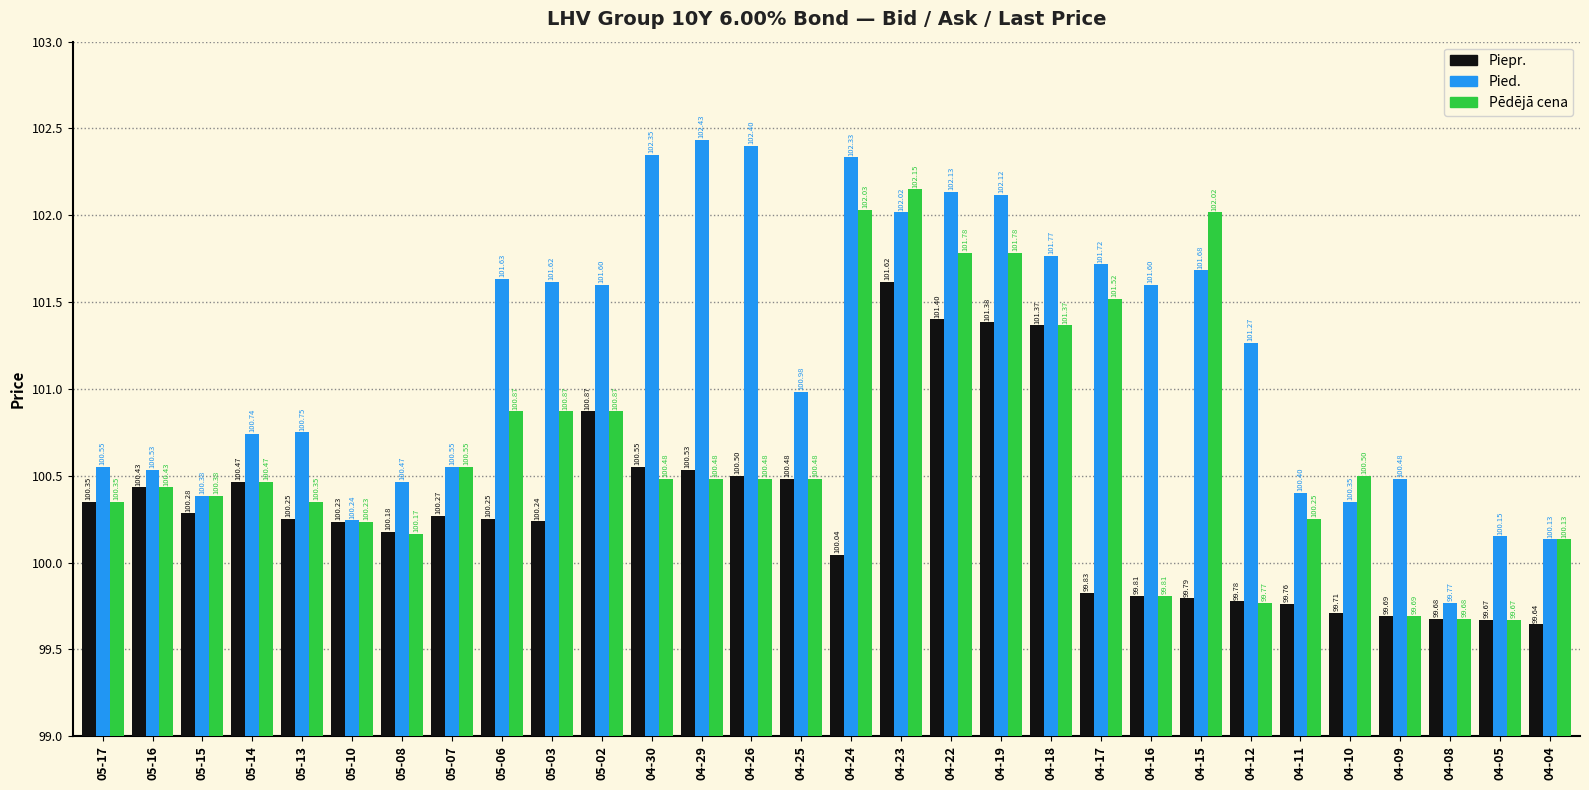

What is the total value across all series at 05-06?

302.8